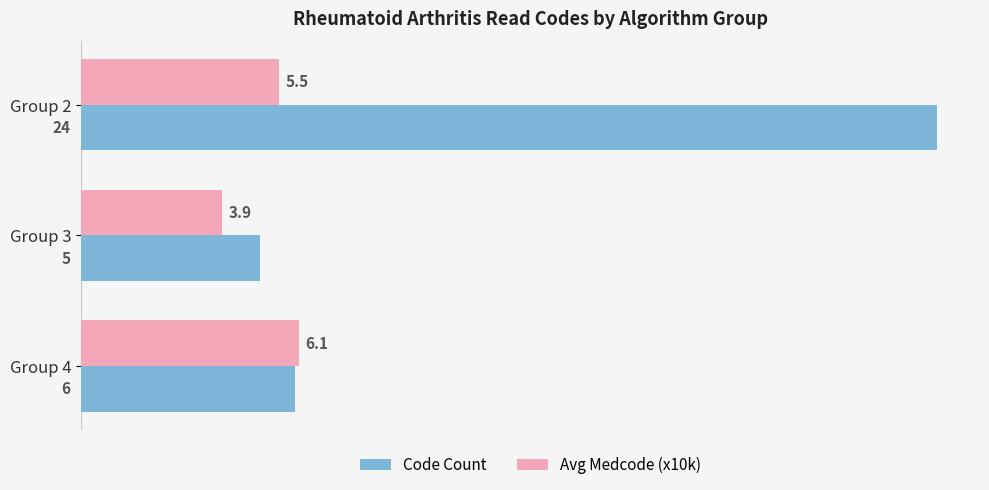

How many values in the Code Count series are below 6?

1